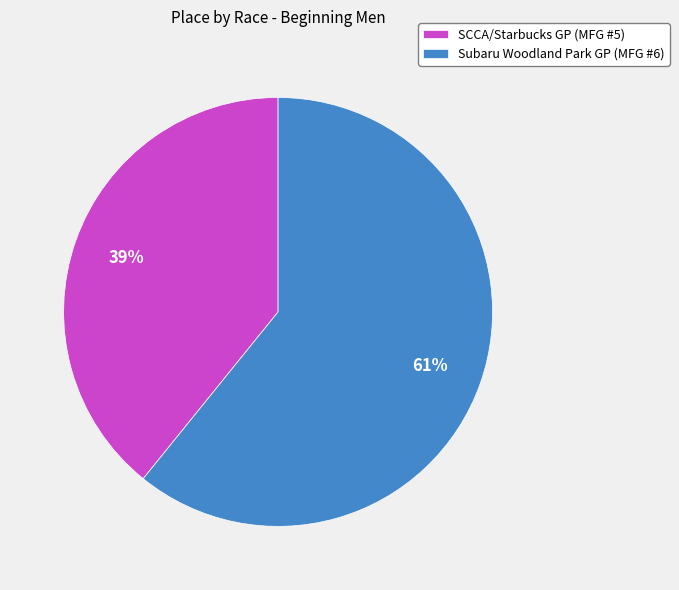

Which has a higher value, SCCA/Starbucks GP (MFG #5) or Subaru Woodland Park GP (MFG #6)?

Subaru Woodland Park GP (MFG #6)